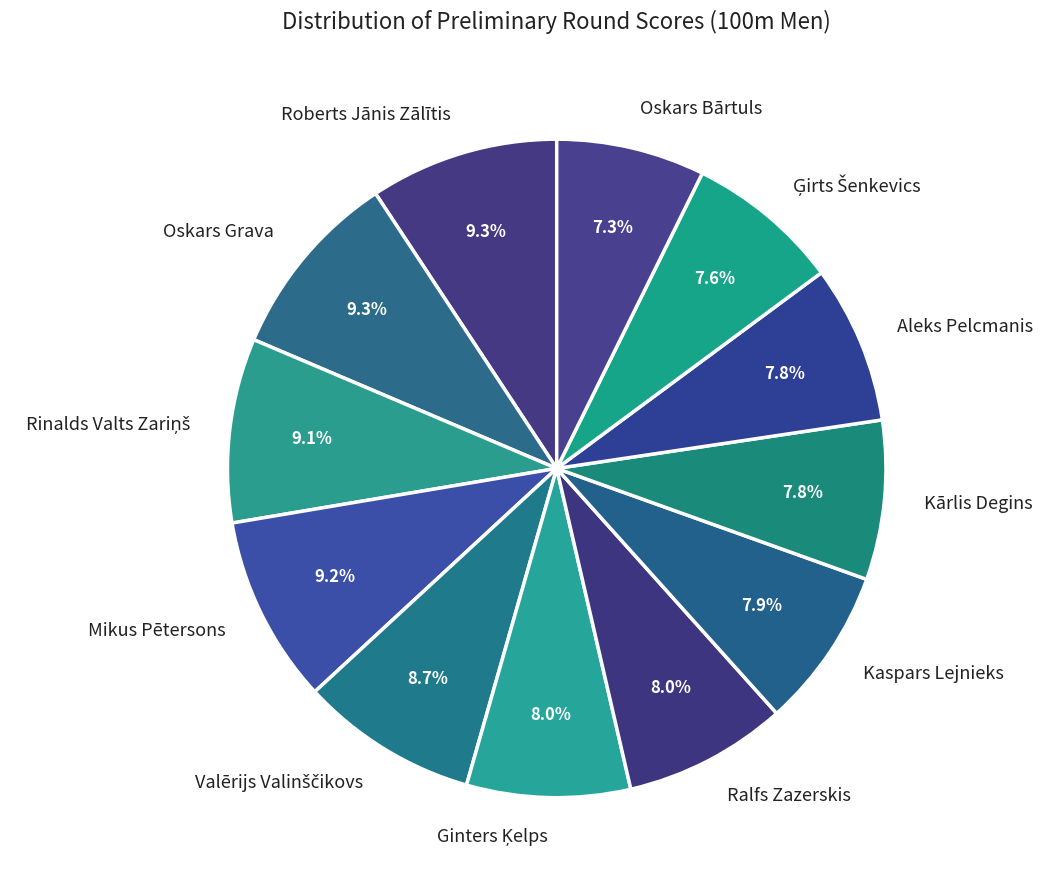

How many slices are in this pie chart?

12